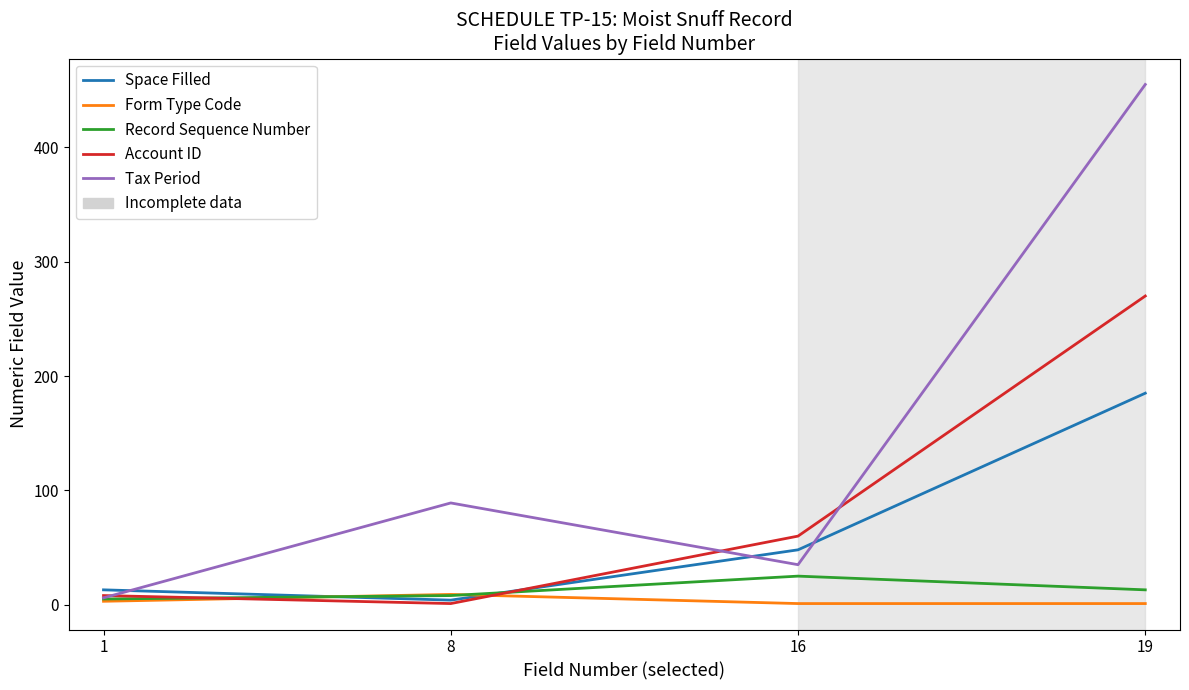

Which series has the largest range (max minus min)?

Tax Period